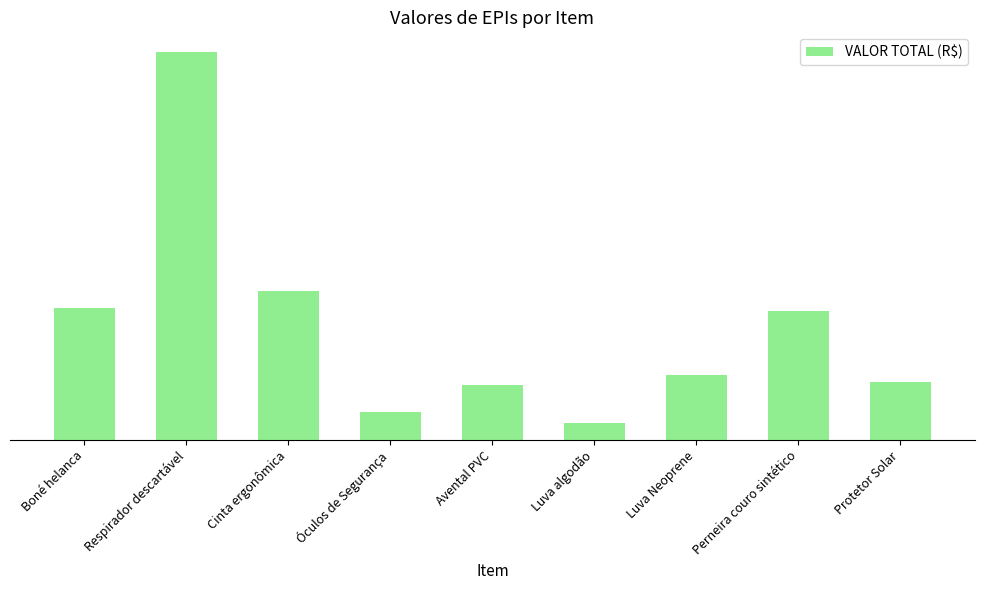

What value does the data have at Protetor Solar?

17.4